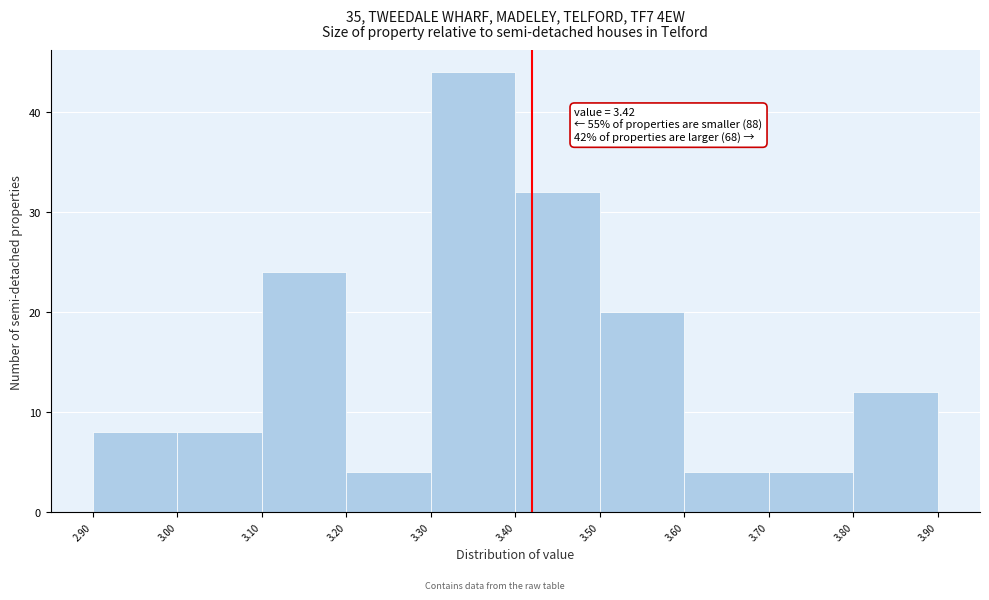

Which range on the x-axis has the tallest bar?

3.30 to 3.40